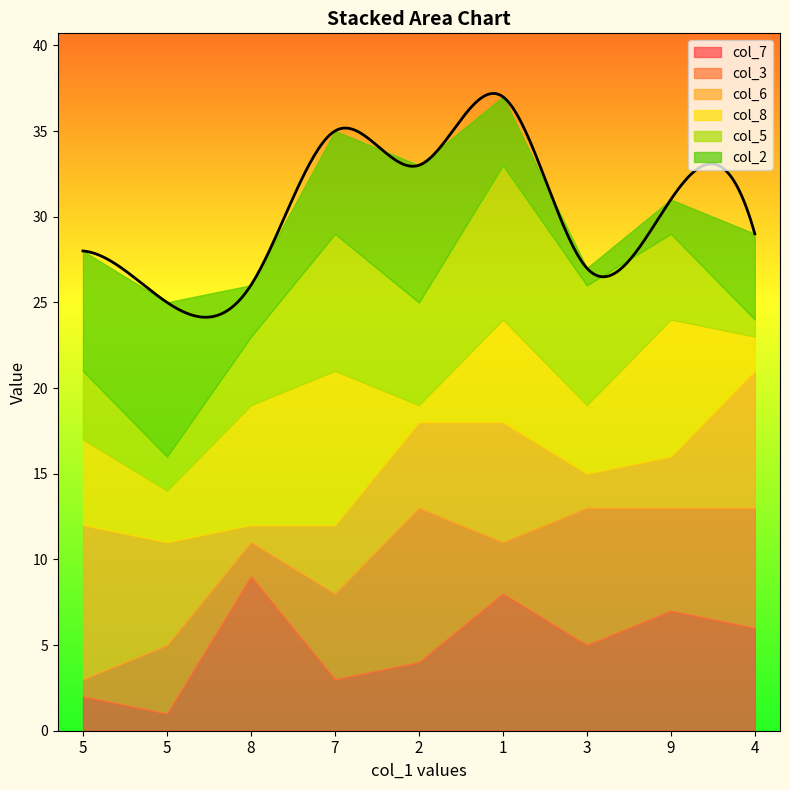

Between which two adjacent categories do col_5 and col_3 first intersect?

5 and 5